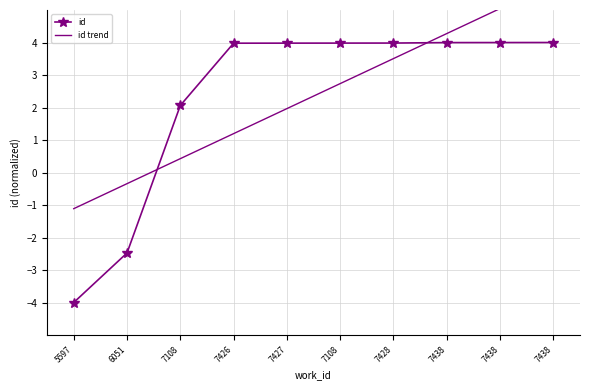

How many lines are shown in the chart?

2